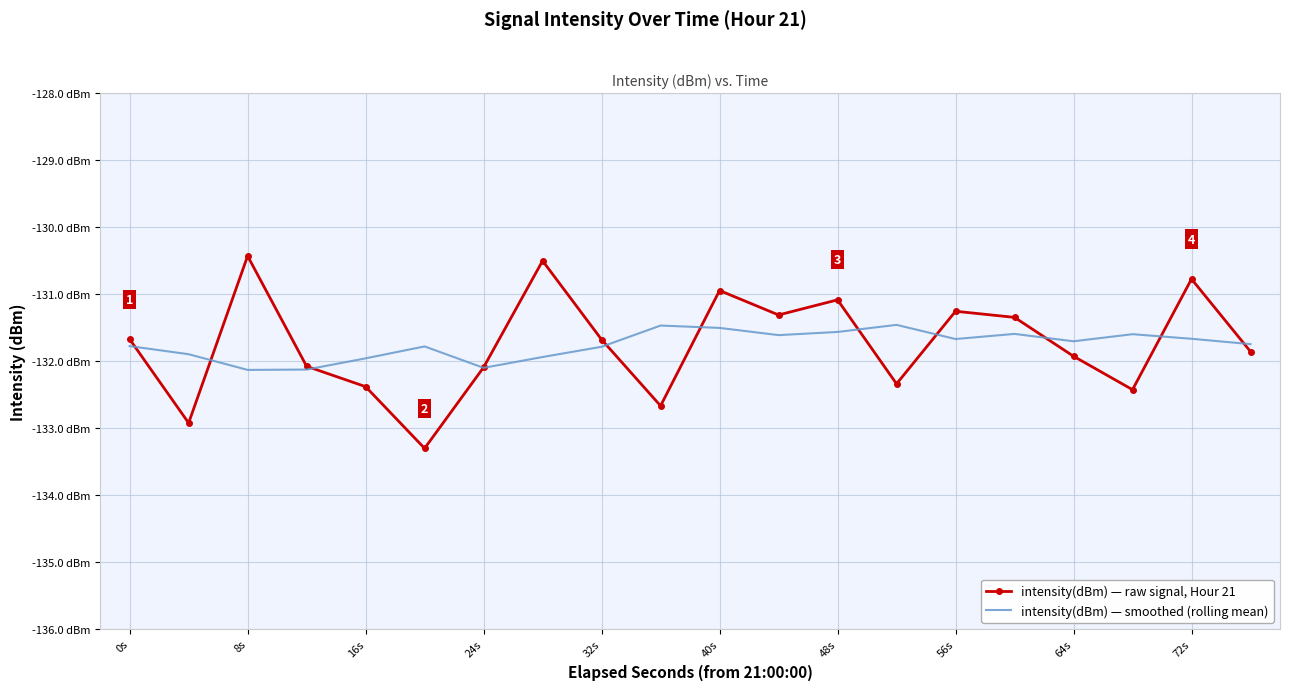

What are all the series names shown in the legend?

intensity(dBm) — raw signal, Hour 21, intensity(dBm) — smoothed (rolling mean)